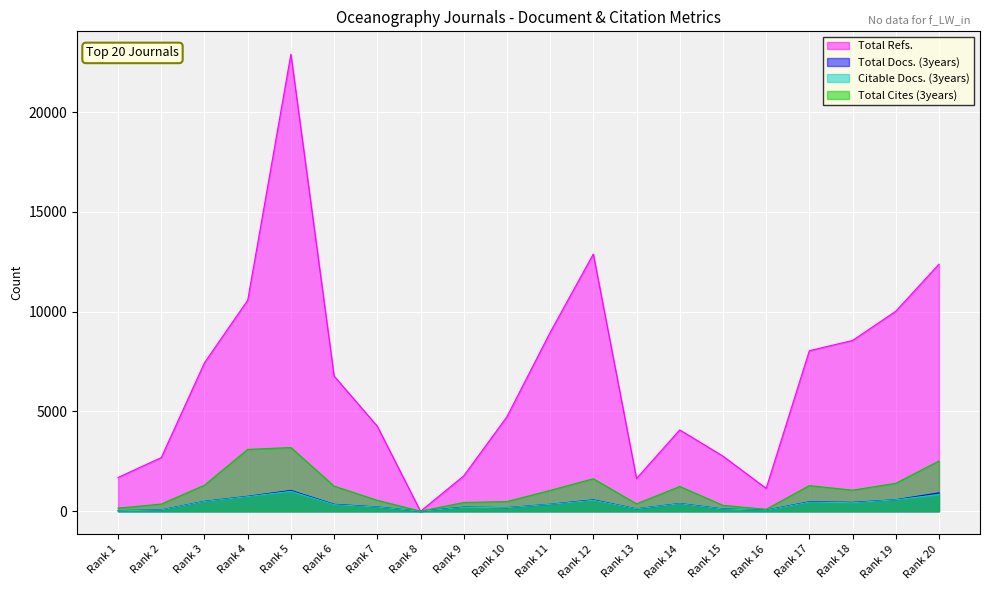

How many values in the Citable Docs. (3years) series are below 347?

10